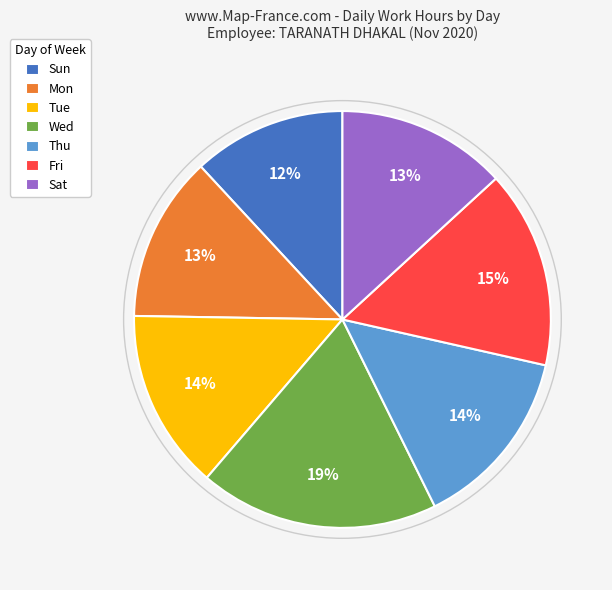

To the nearest percent, what is the average slice percentage?

14%